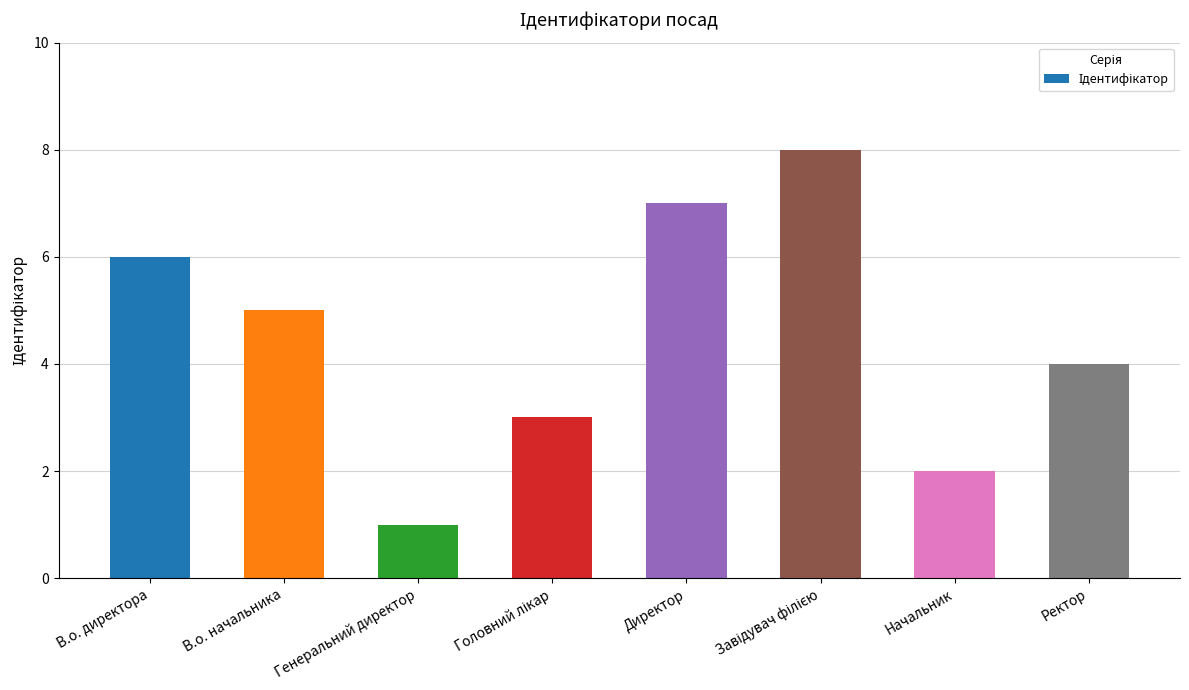

What position from the left is В.о. директора?

1